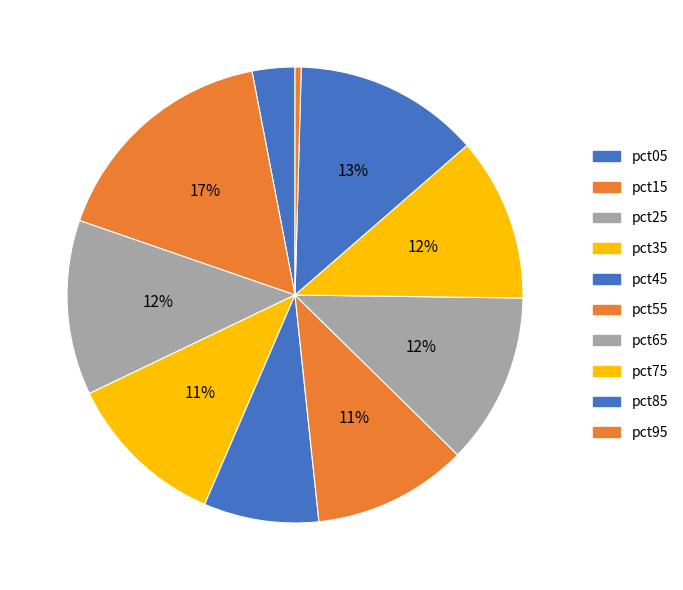

How many slices are in this pie chart?

10